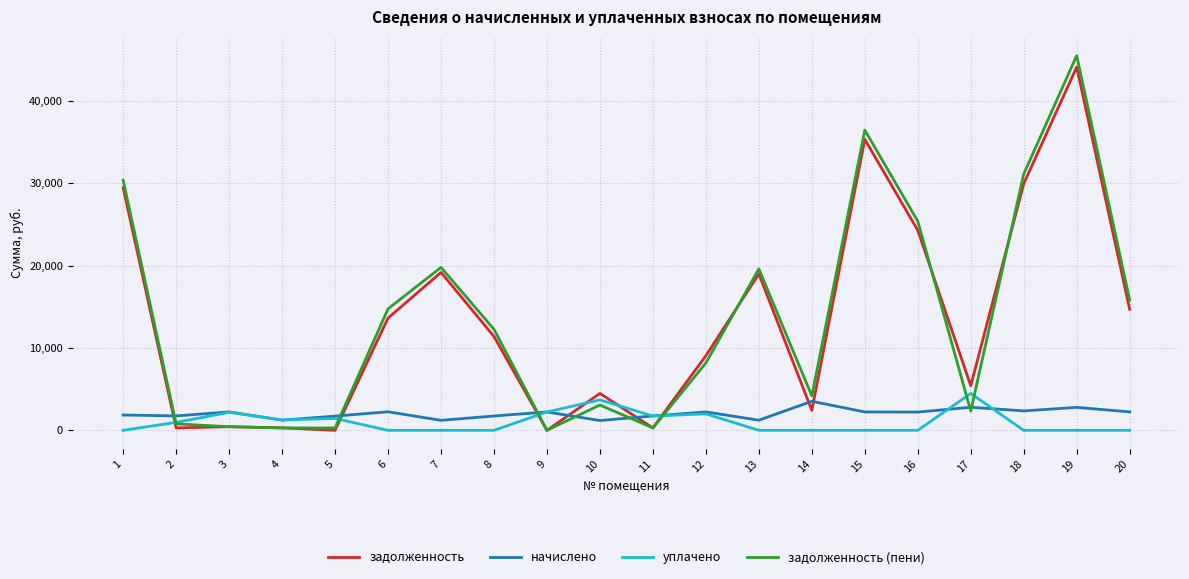

True or false: уплачено has a value of 4479.0 at 17.

True